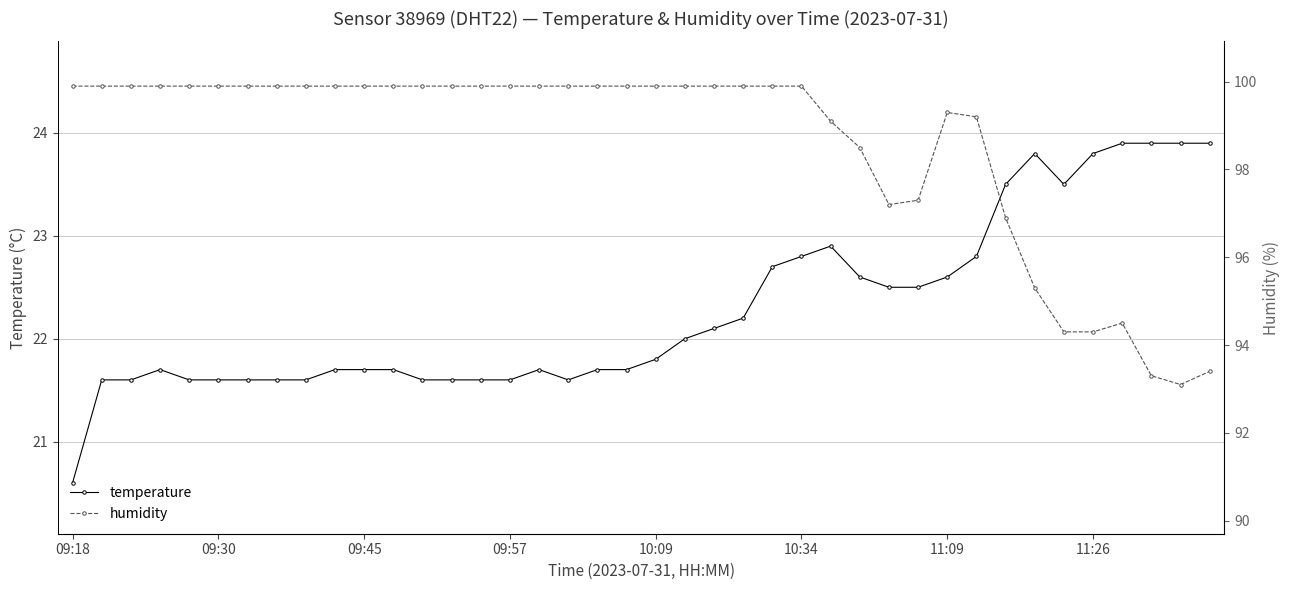

What is the smallest value displayed?

20.6